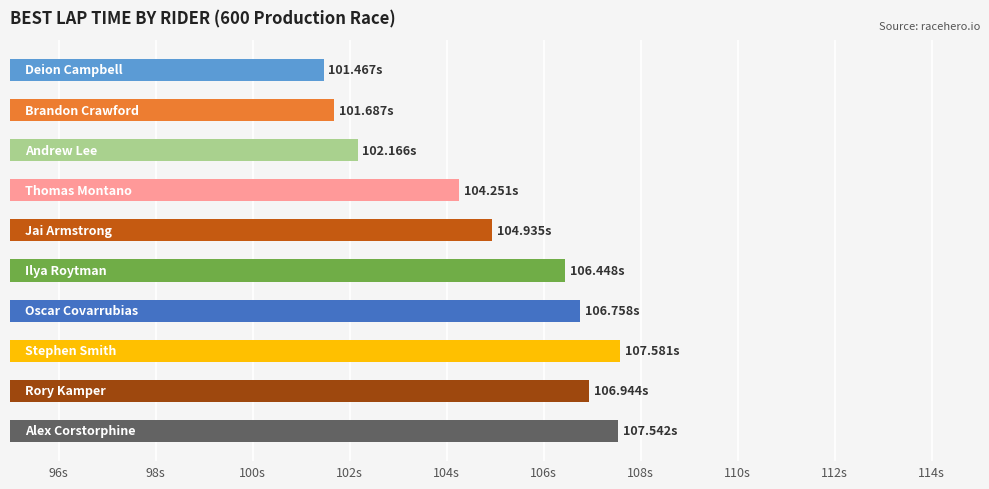

Does the chart contain any negative values?

No